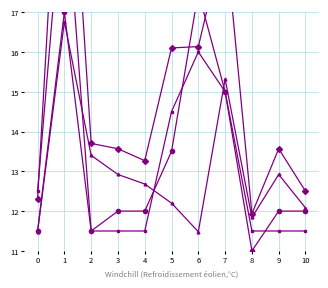

What is the total value across all series at 1?

78.4